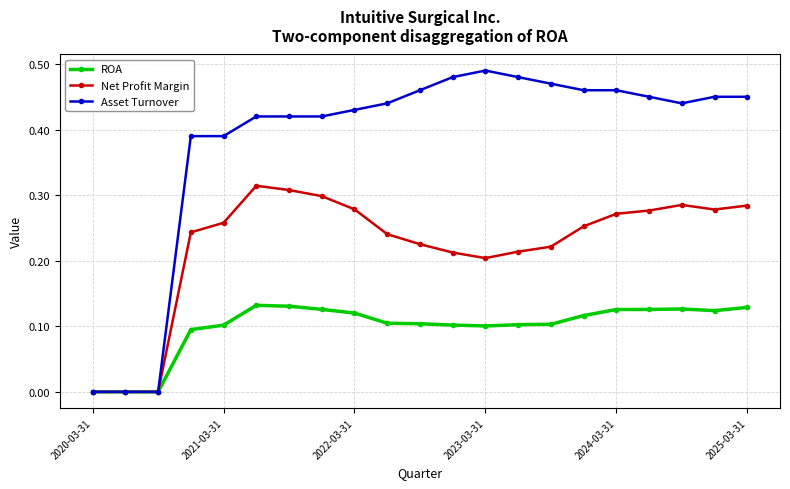

Which series has the largest total across all categories?

Asset Turnover